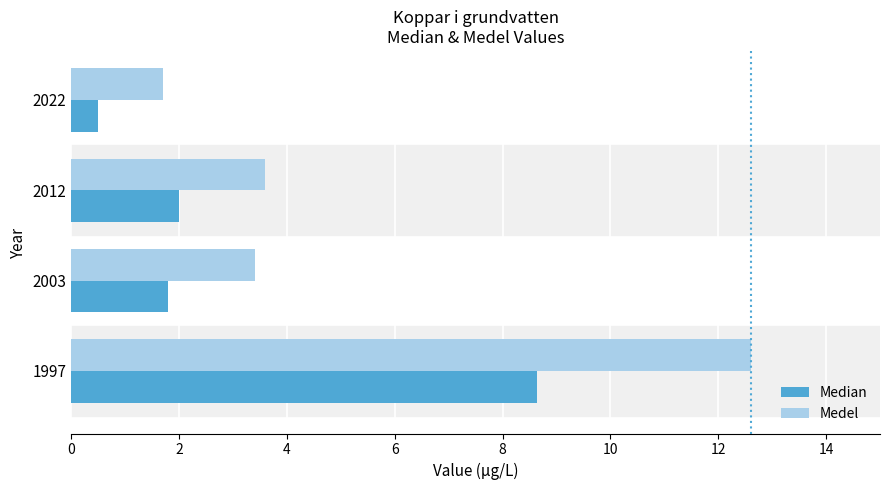

The value of Medel at 2003 is 6.0. True or false?

False